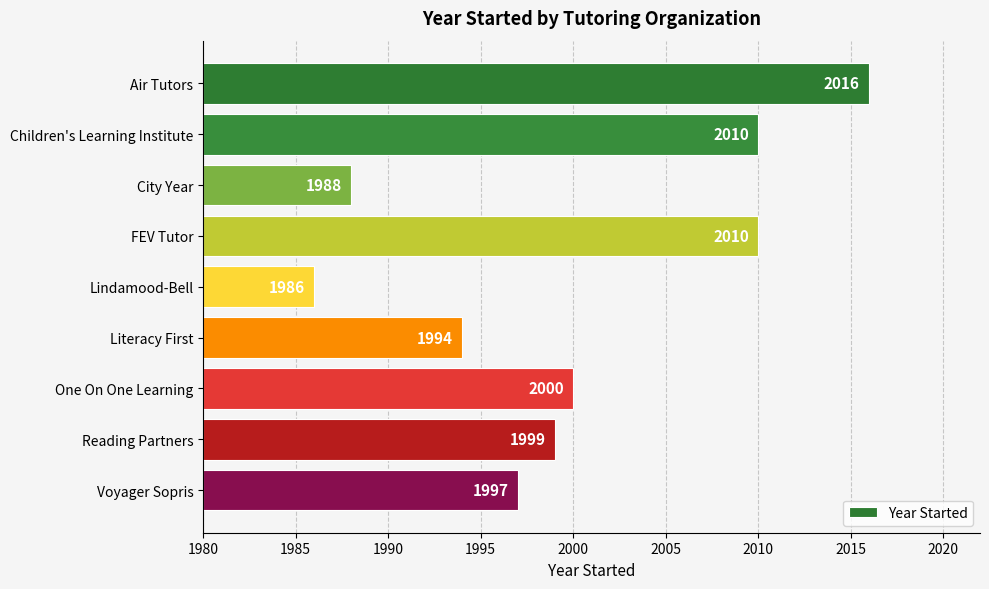

Count the values in the range 14 to 30.

6